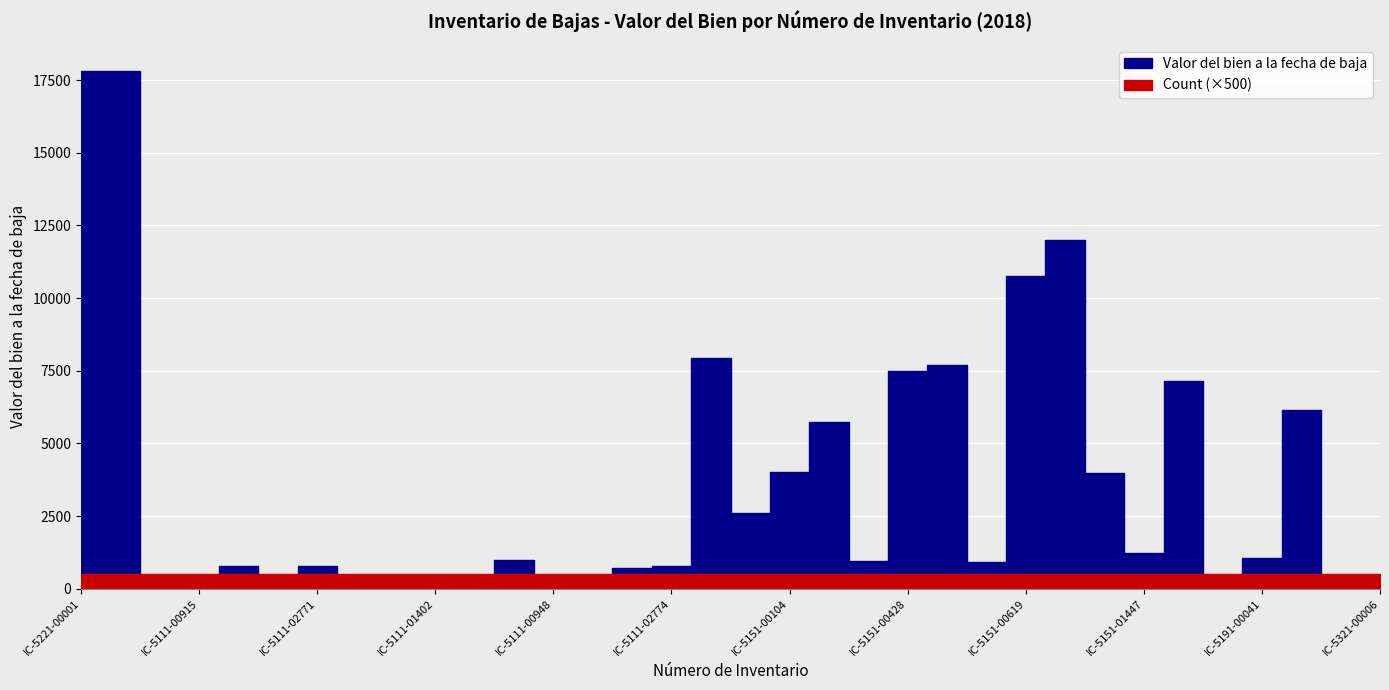

What is the highest value of the Valor del bien a la fecha de baja series?

17827.5